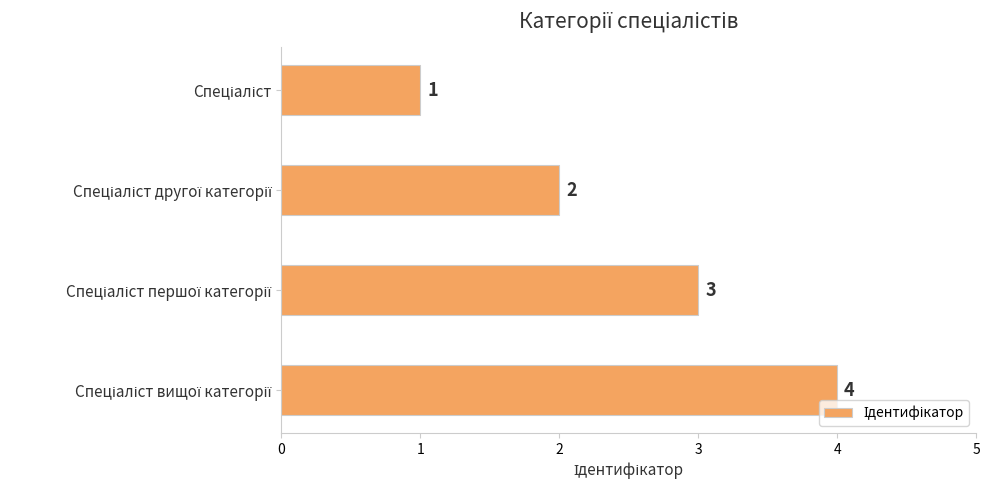

What is the sum of all values?

10